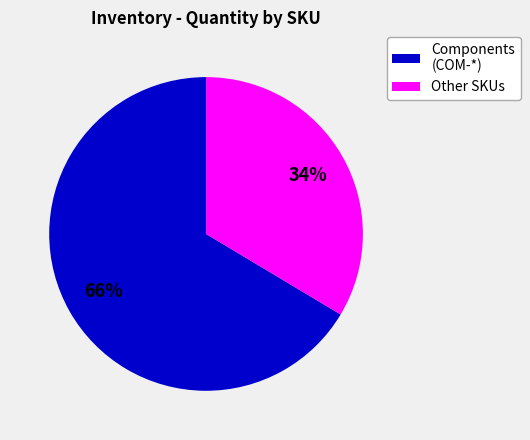

Which has a higher value, Other SKUs or Components (COM-*)?

Components (COM-*)